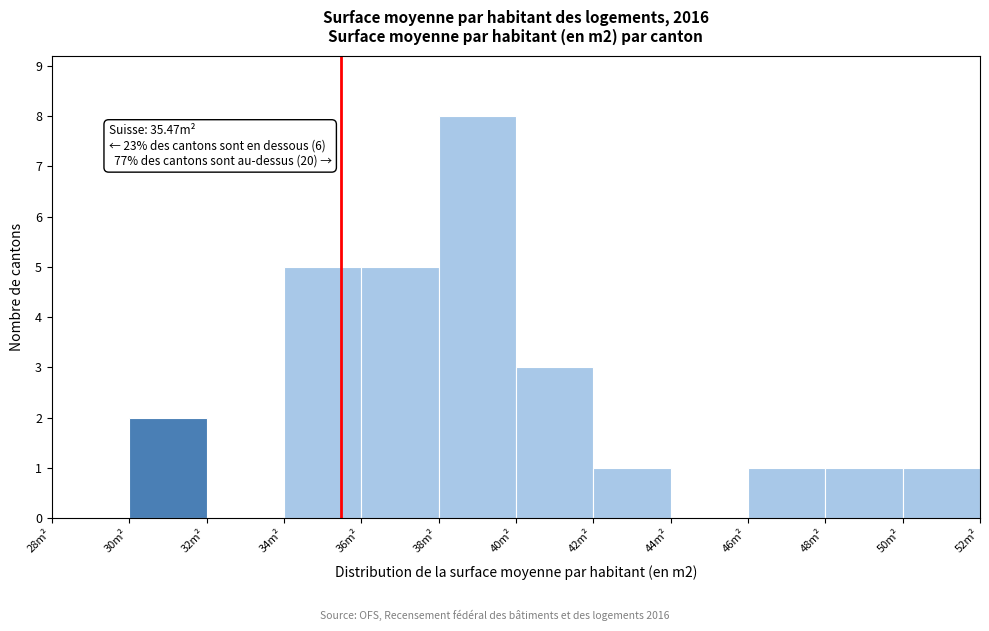

Which range on the x-axis has the tallest bar?

38 to 40